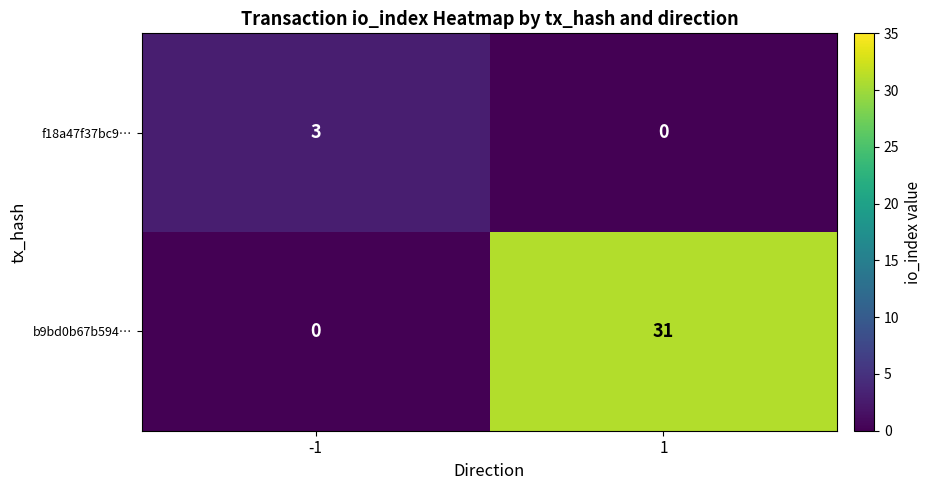

What is the total value across all series at 1?

31